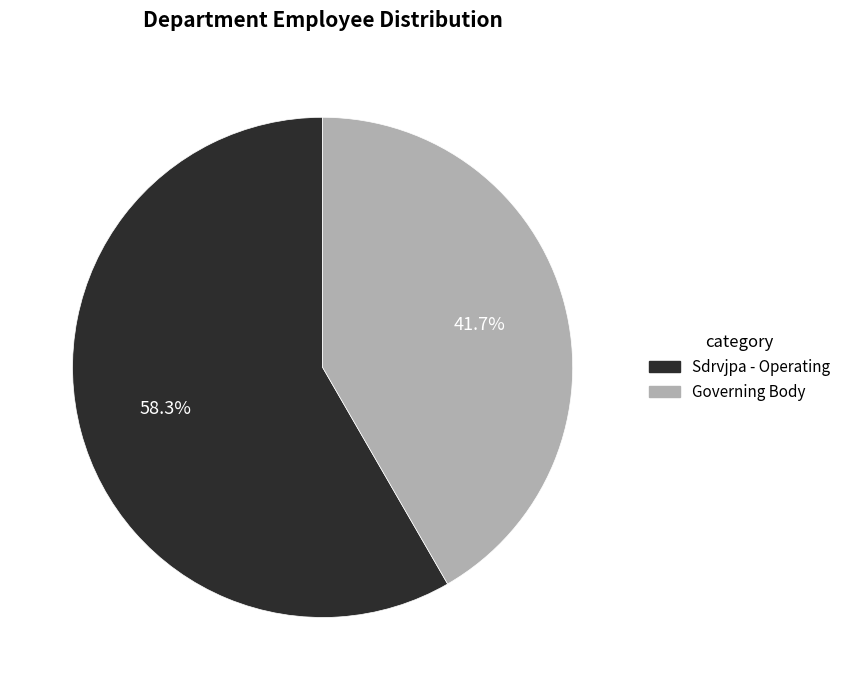

How much of the chart is everything except Sdrvjpa - Operating?

41.7%